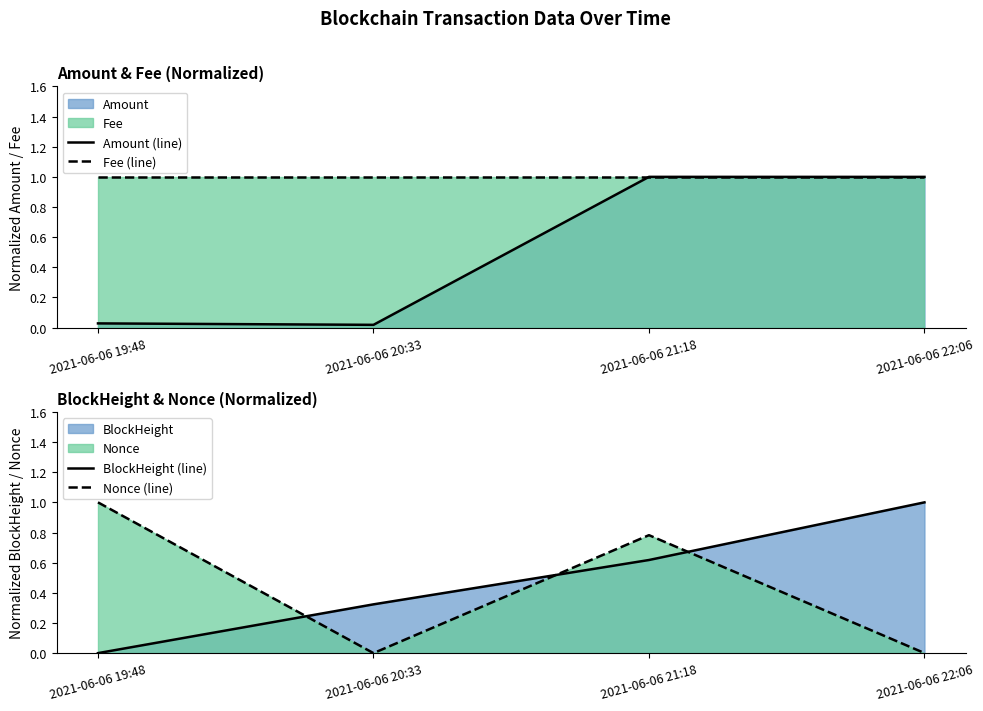

What is the difference between the Nonce (line) values at 2021-06-06 21:18 and 2021-06-06 22:06?

0.8